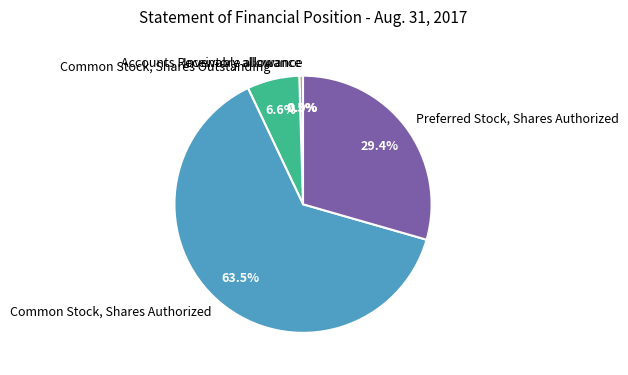

To the nearest percent, what is the difference between the largest and smallest slice percentages?

64%